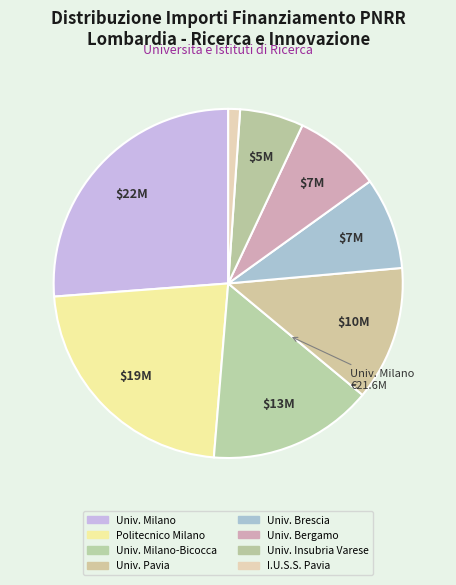

How many segments does this pie chart have?

8